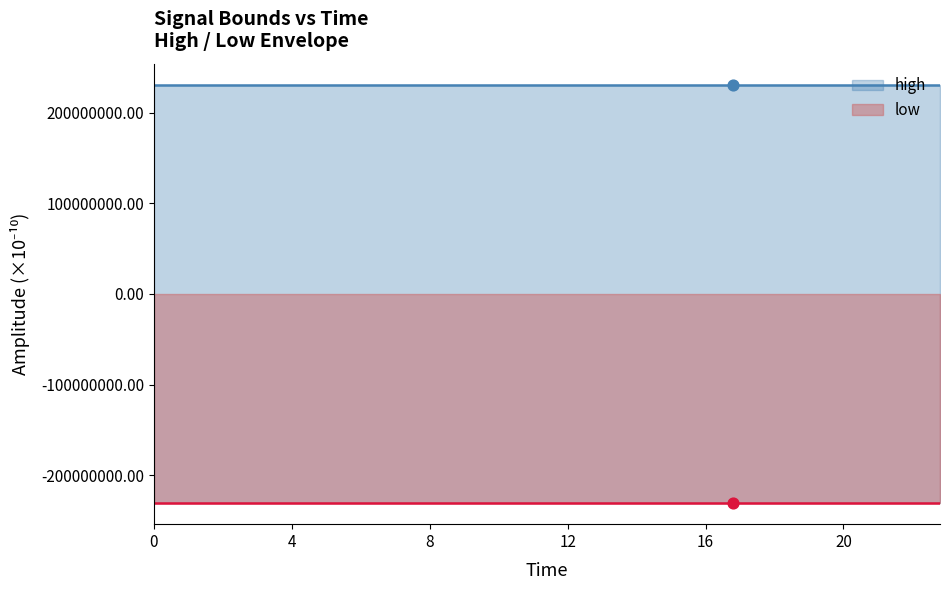

Which series has the largest total across all categories?

high